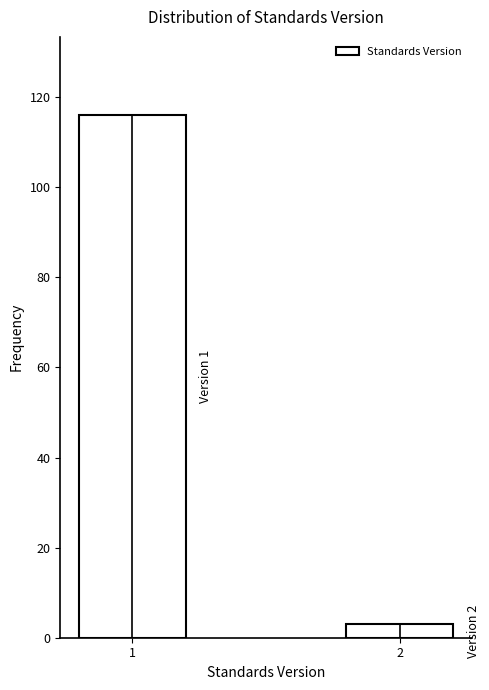

Reading right to left, list all the values displayed in this chart.

2=3	1=116